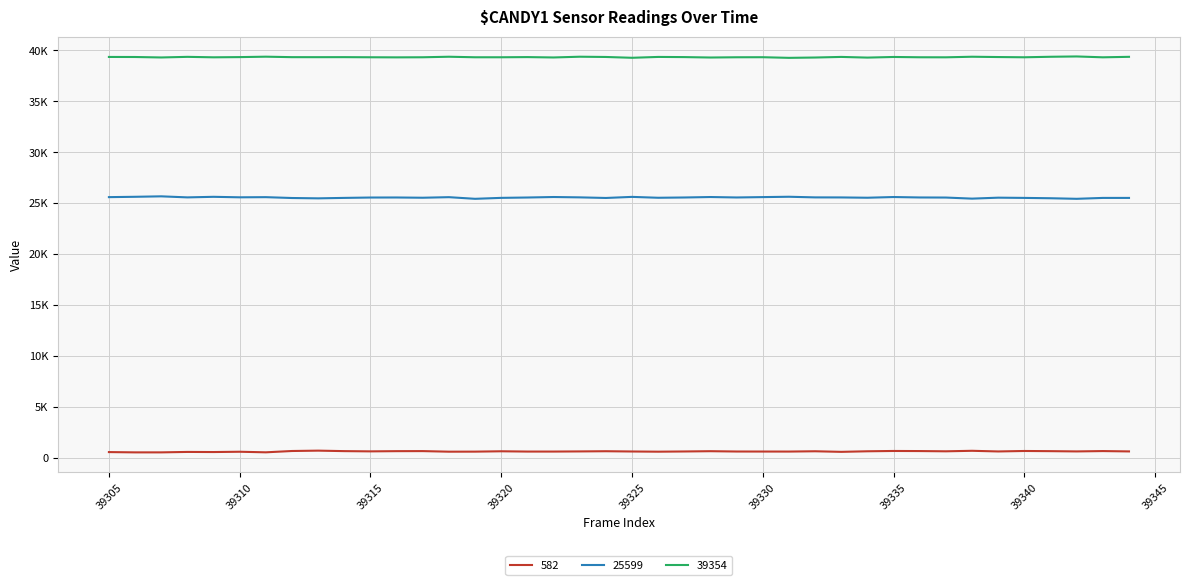

True or false: 39354 and 25599 intersect in this chart.

False